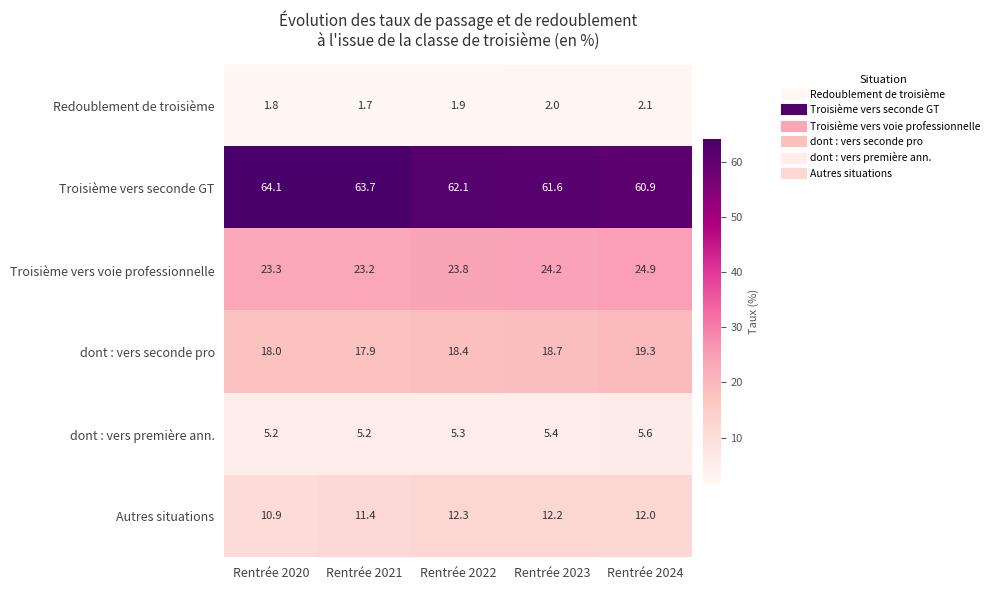

The value of Troisième vers seconde GT at Rentrée 2024 is 60.9. True or false?

True